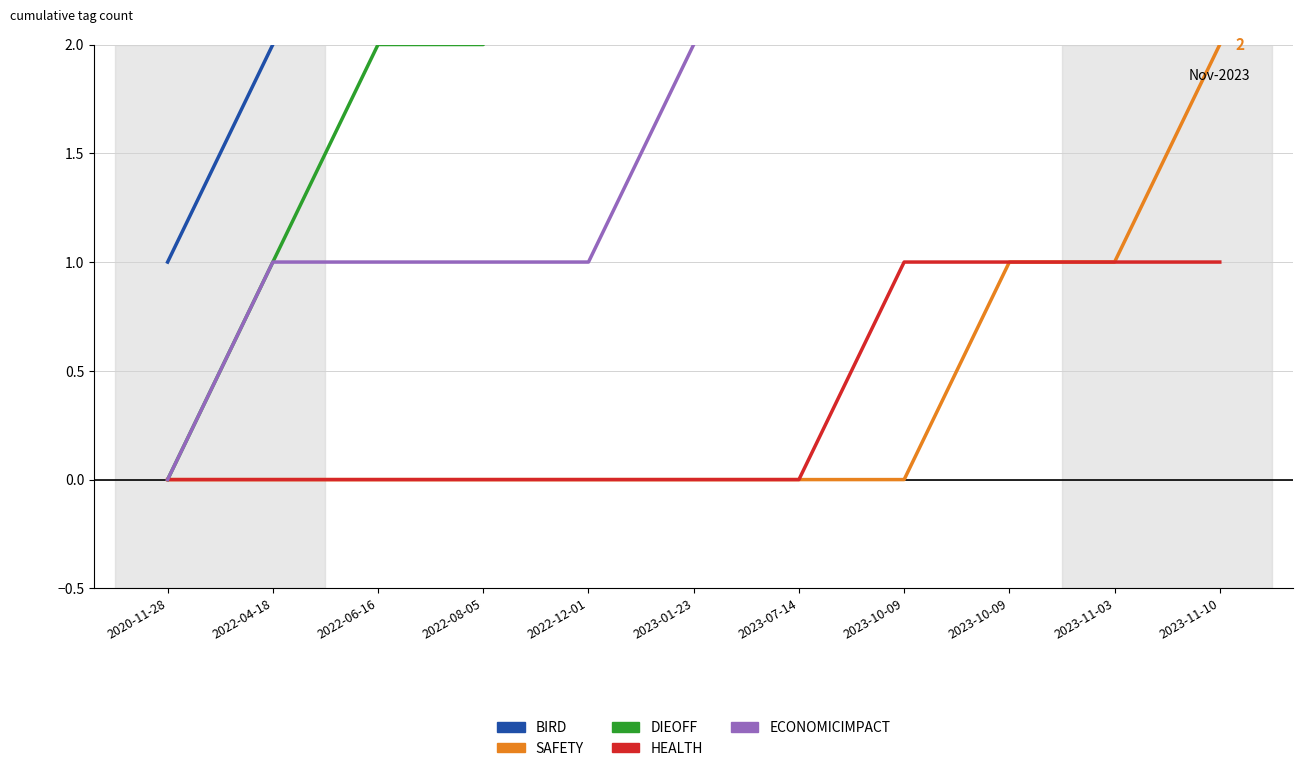

True or false: DIEOFF and SAFETY cross at least once.

False